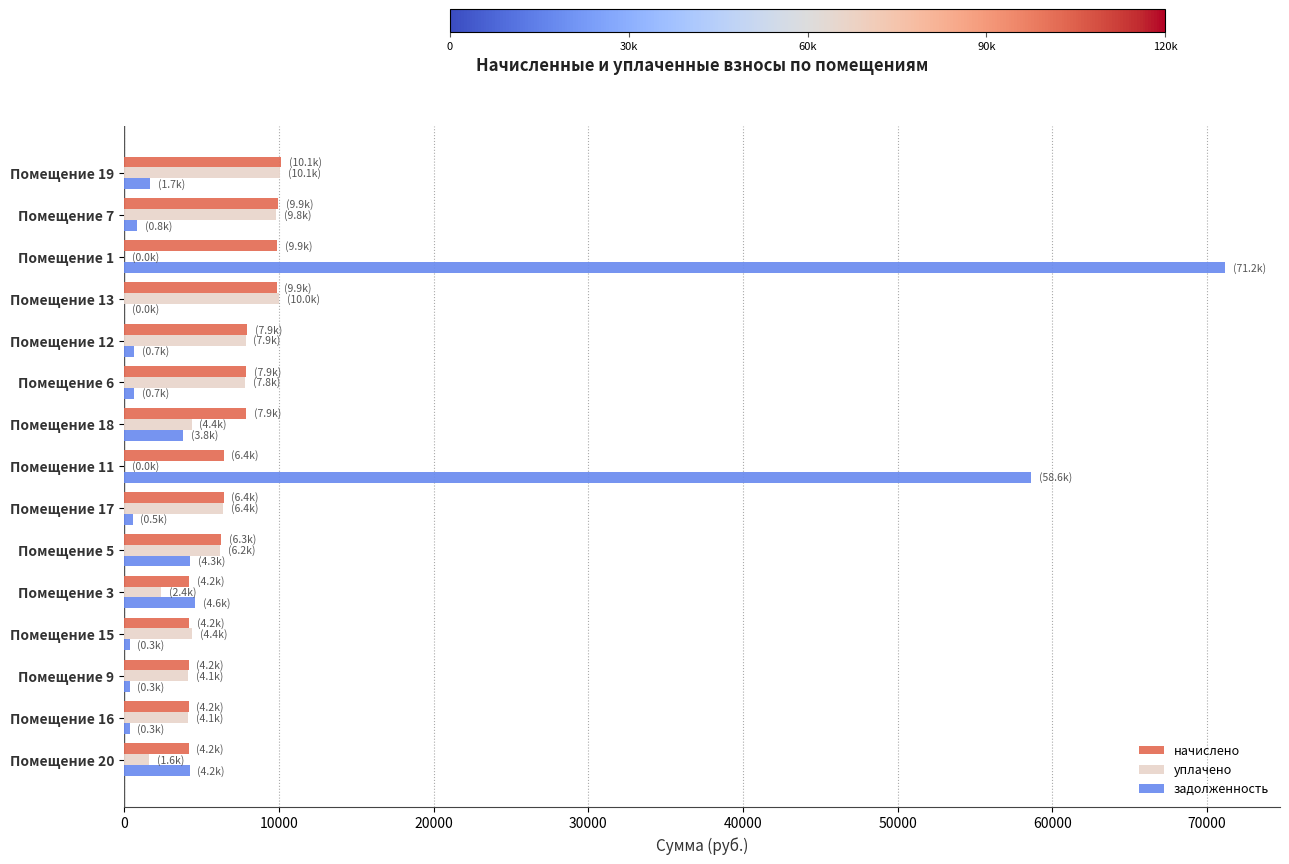

What are all the series names shown in the legend?

начислено, уплачено, задолженность